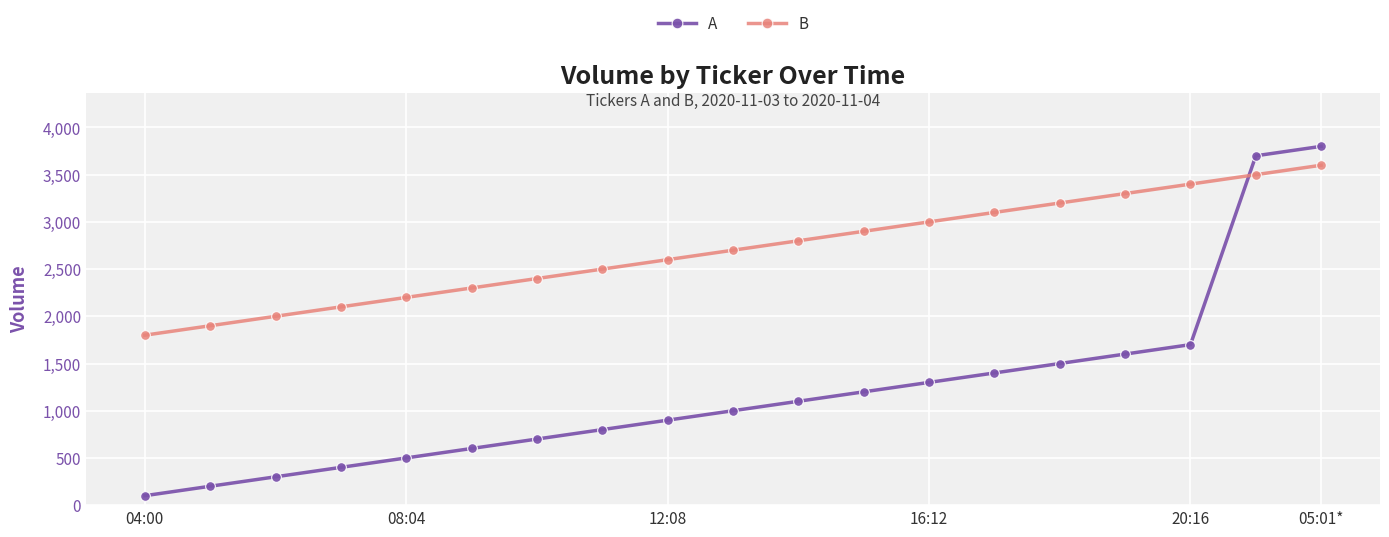

Does the chart display data point markers on the line(s)?

Yes